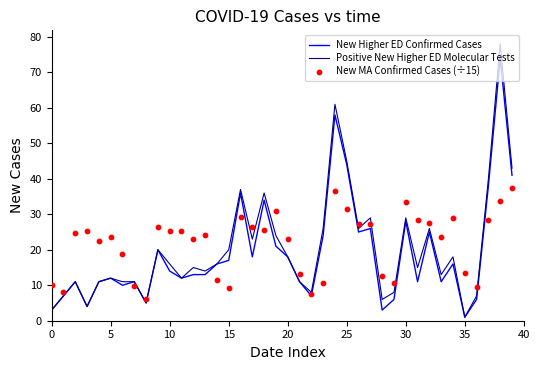

What is the total value across all series at 26?

78.3